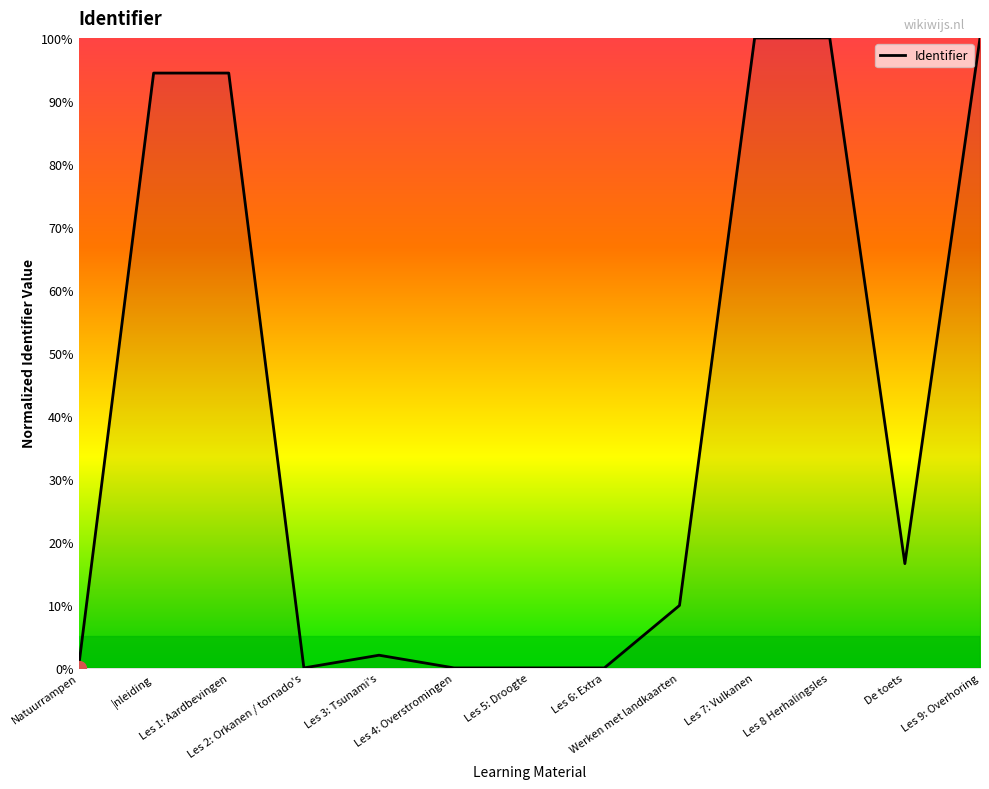

What is the difference between the maximum and minimum values?

100.0